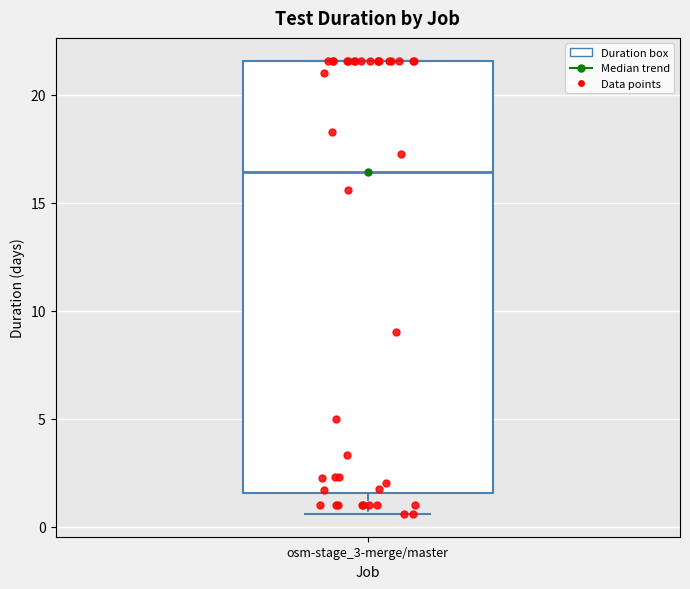

Read this box plot against the y-axis: the position of the median line, the range covered by the box, and the ends of both whiskers. The values are not printed on the chart, so give them approximately, as read against the axis.

median 16.5, box 1.5 to 21.5, whiskers 0.5 to 21.5